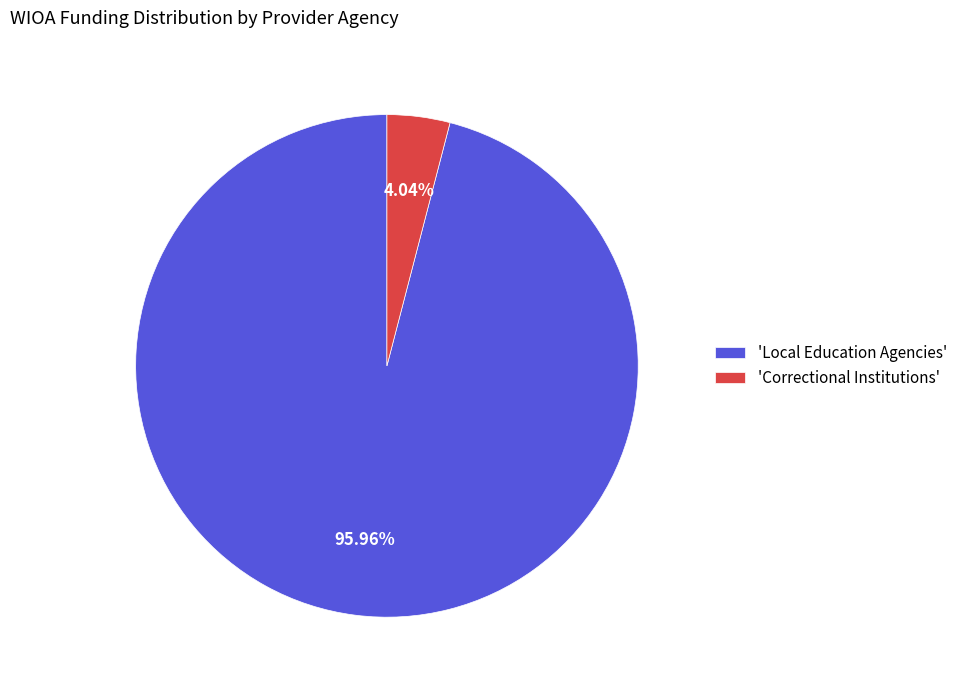

Do 'Local Education Agencies' and 'Correctional Institutions' together represent more than half of the pie?

Yes